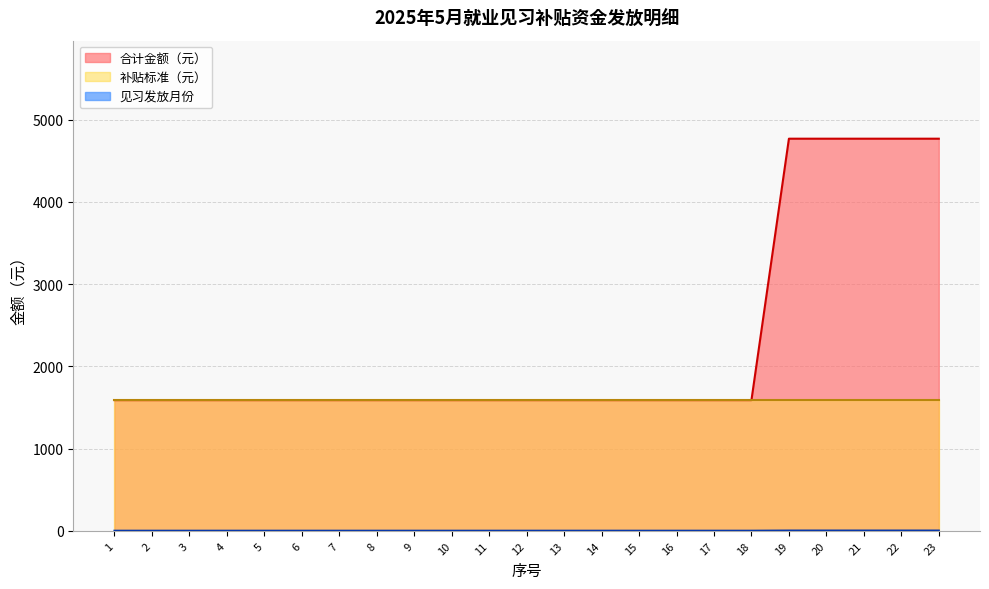

Which series has the widest spread of values?

合计金额（元）